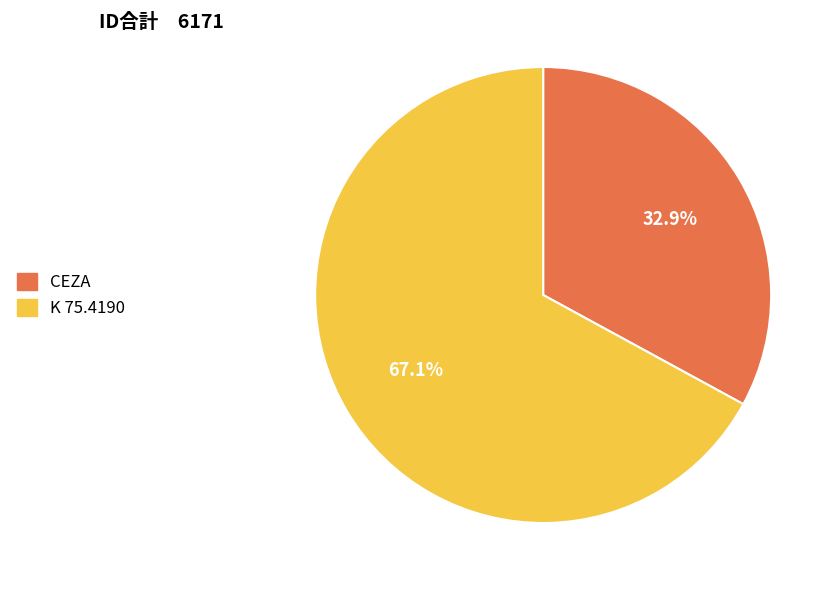

Is it true that CEZA is 33% of the pie?

True